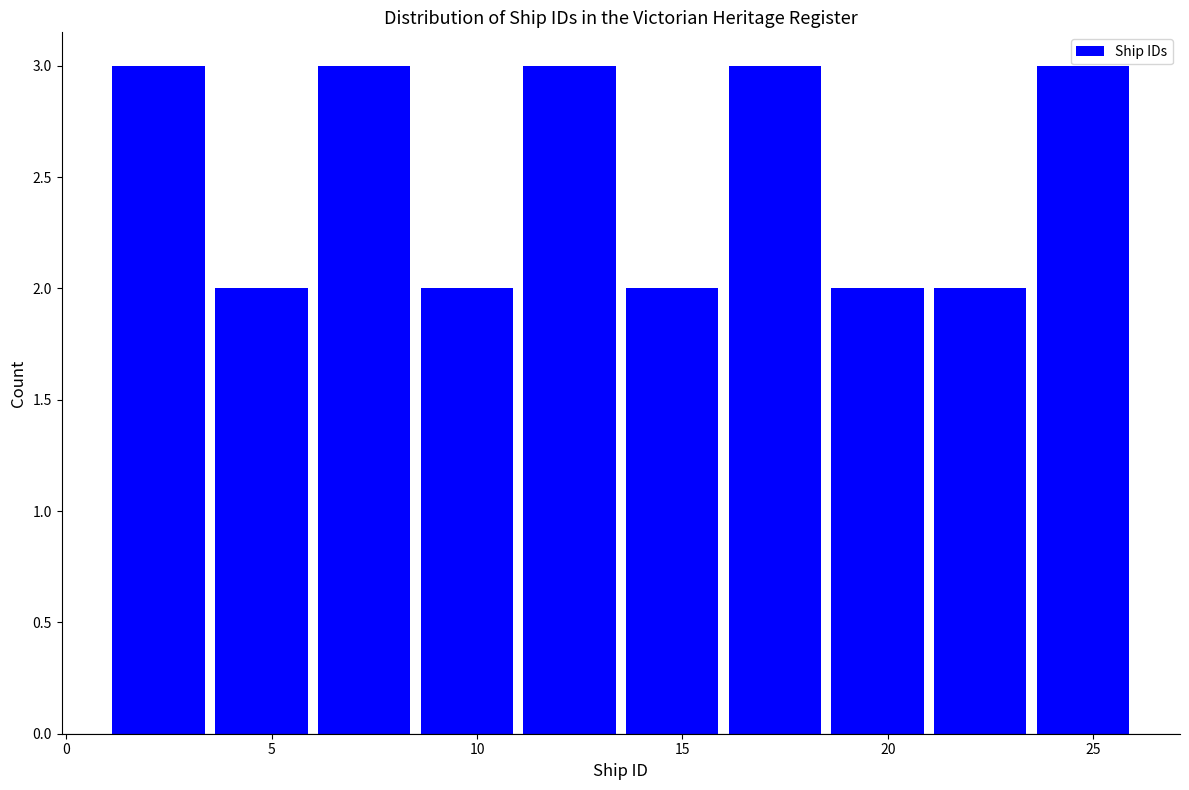

What is the height of the bar covering 16.0 to 18.5 on the x-axis? The values are not printed on the chart, so give them approximately, as read against the axis.

3